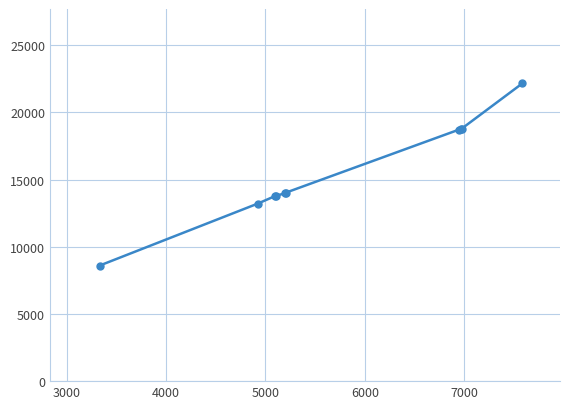

What is the value of the 2nd point from the left?

13222